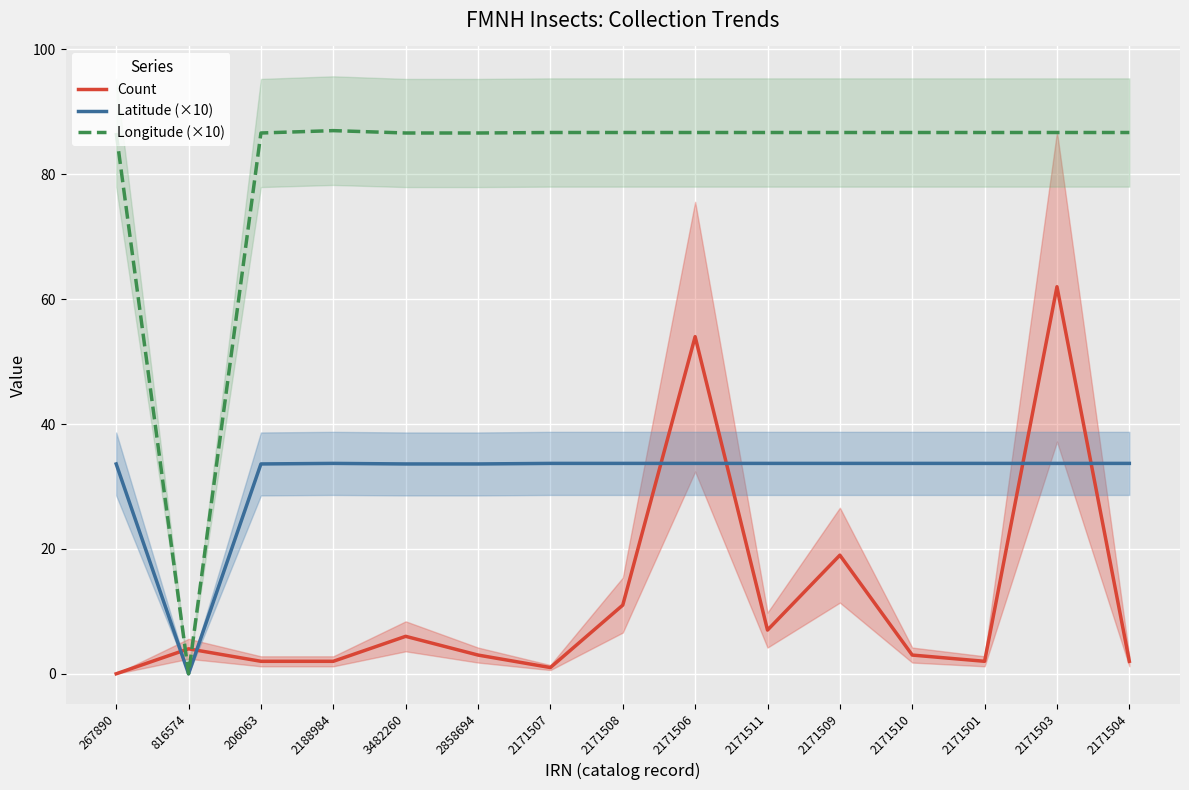

Is this an area chart (filled region under the line)?

No